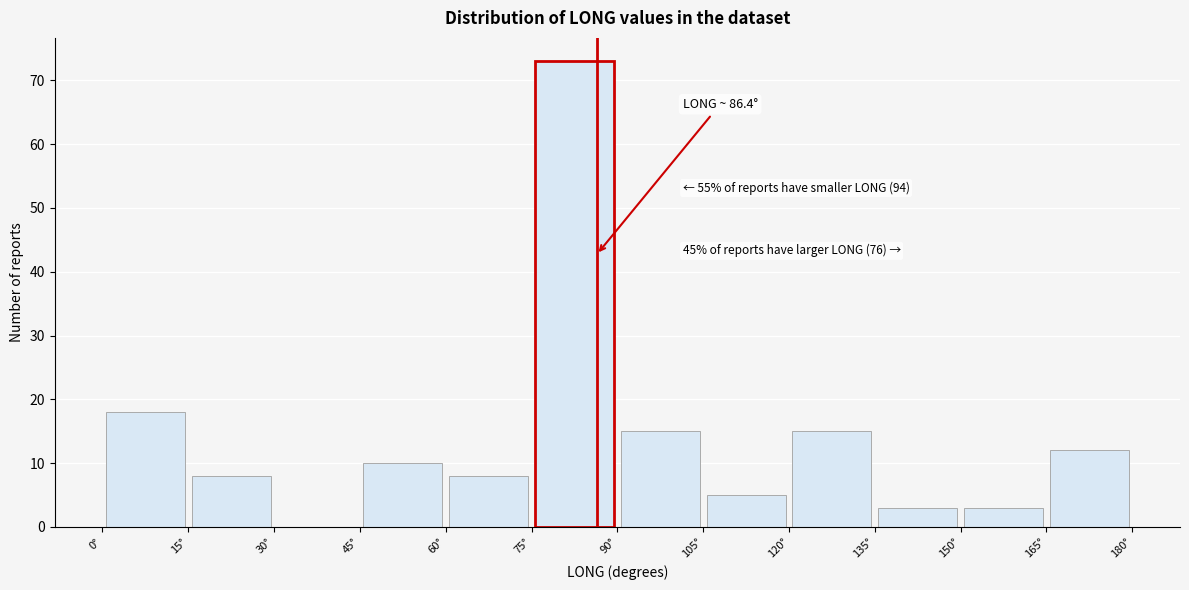

Which range on the x-axis has the tallest bar?

75 to 90